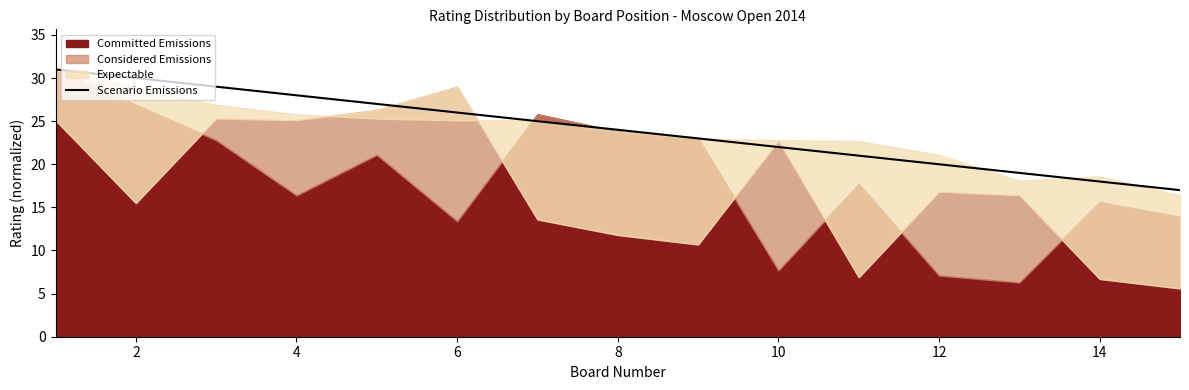

What is the minimum value for Scenario Emissions?

17